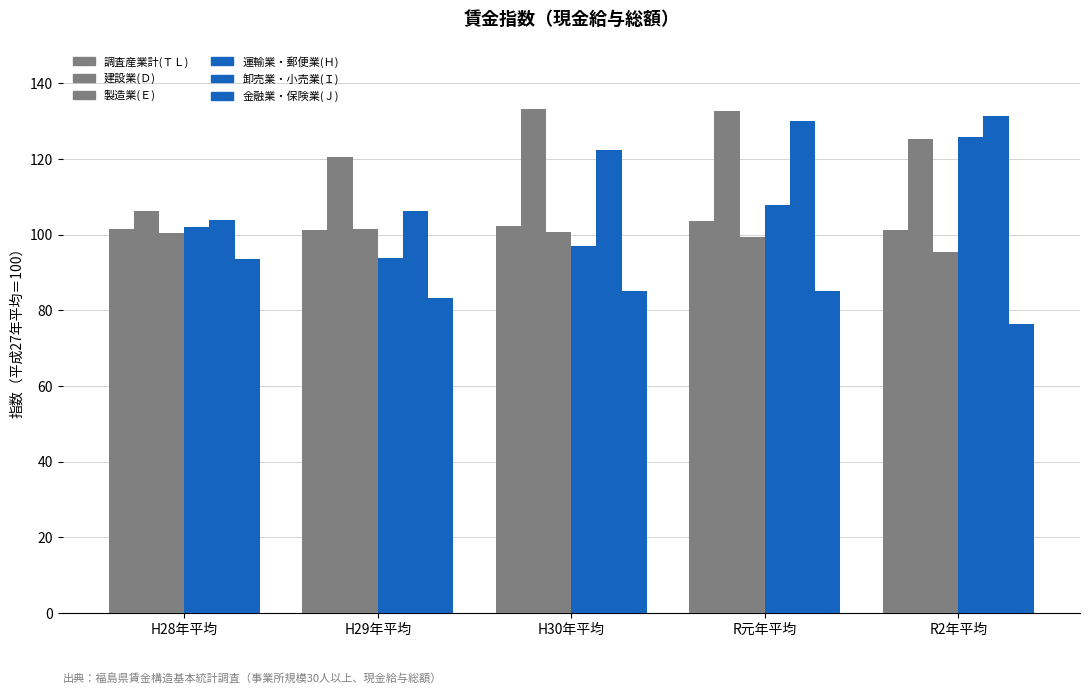

Are the bars horizontal?

No